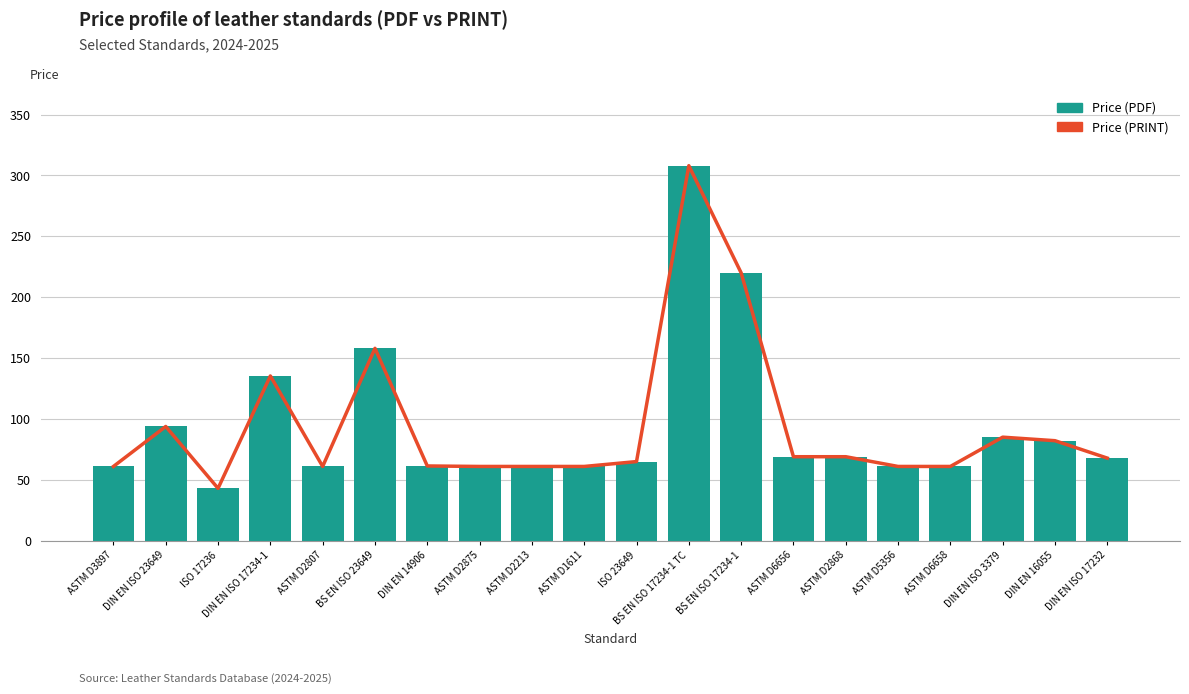

At how many categories does at least one series exceed 203?

2